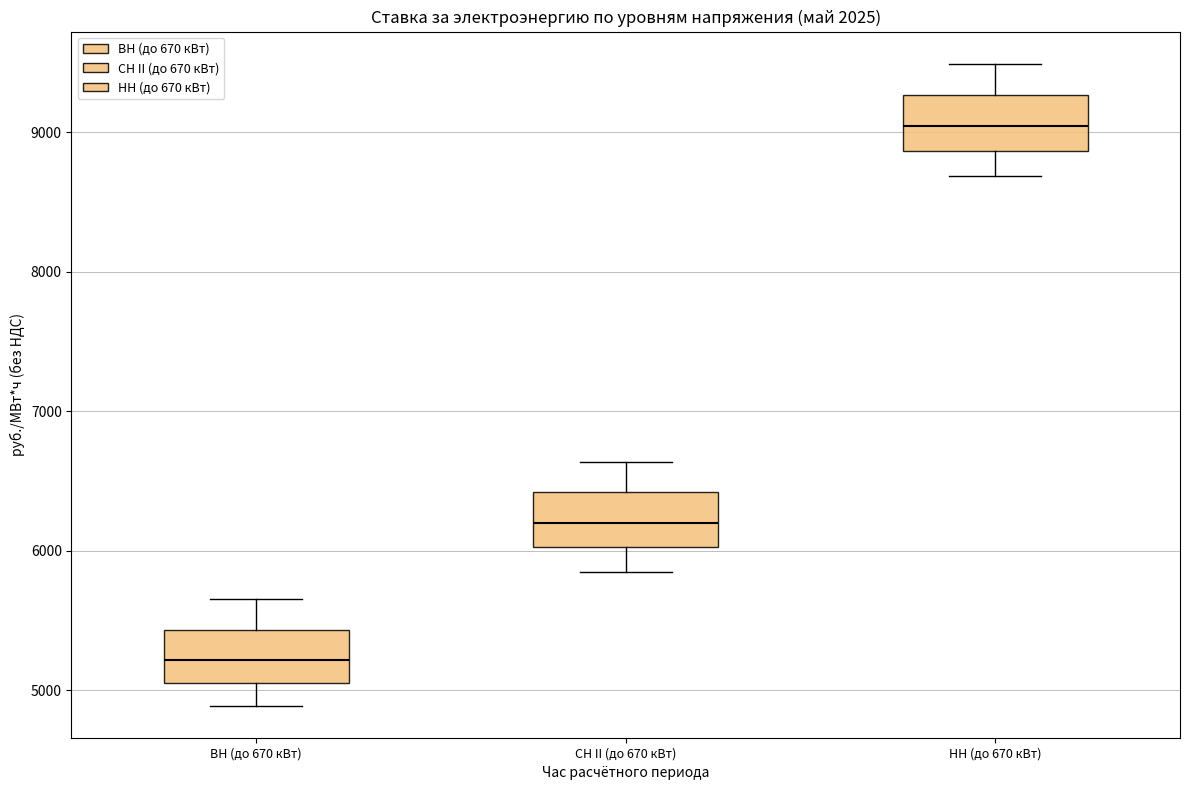

Reading left to right, read every box against the y-axis: the position of its median line, the range the box covers, and the ends of its whiskers. The values are not printed on the chart, so give them approximately, as read against the axis.

ВН (до 670 кВт): median 5200, box 5100 to 5400, whiskers 4900 to 5700
СН II (до 670 кВт): median 6200, box 6000 to 6400, whiskers 5900 to 6600
НН (до 670 кВт): median 9000, box 8900 to 9300, whiskers 8700 to 9500